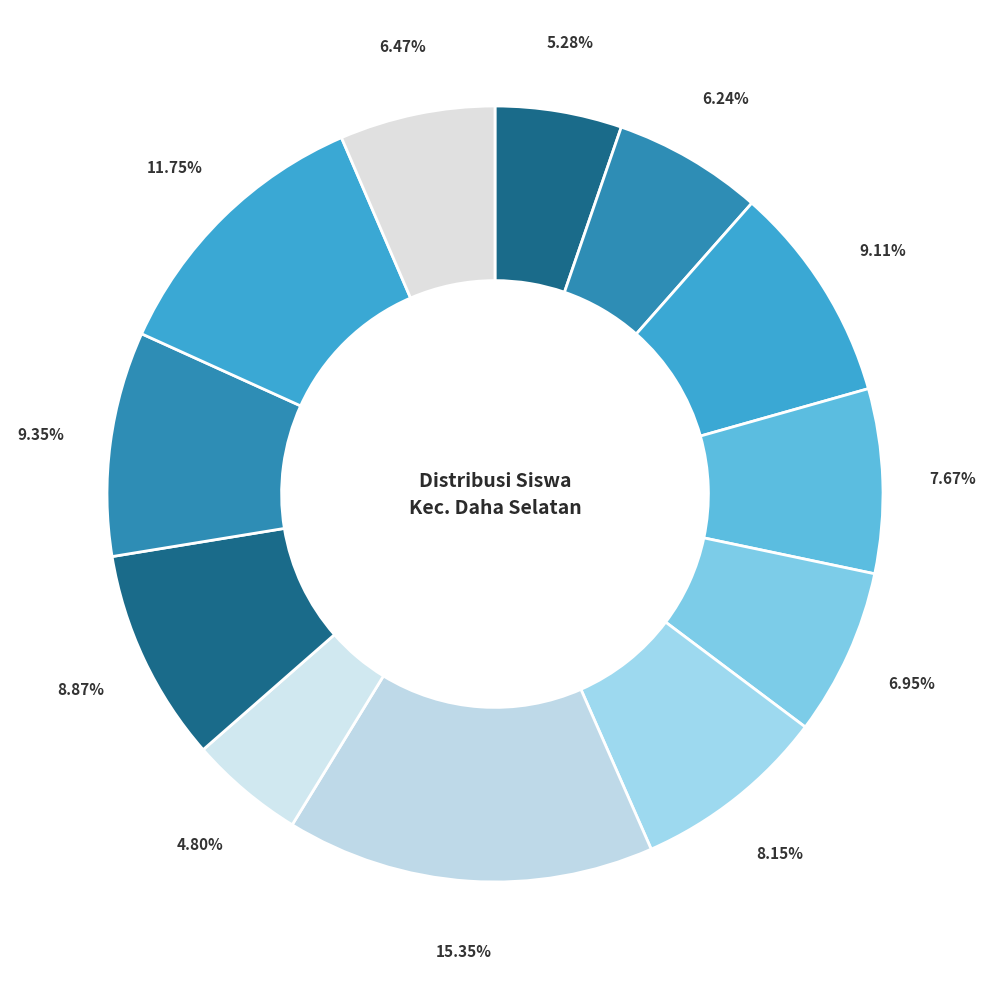

How many slices are in this pie chart?

12